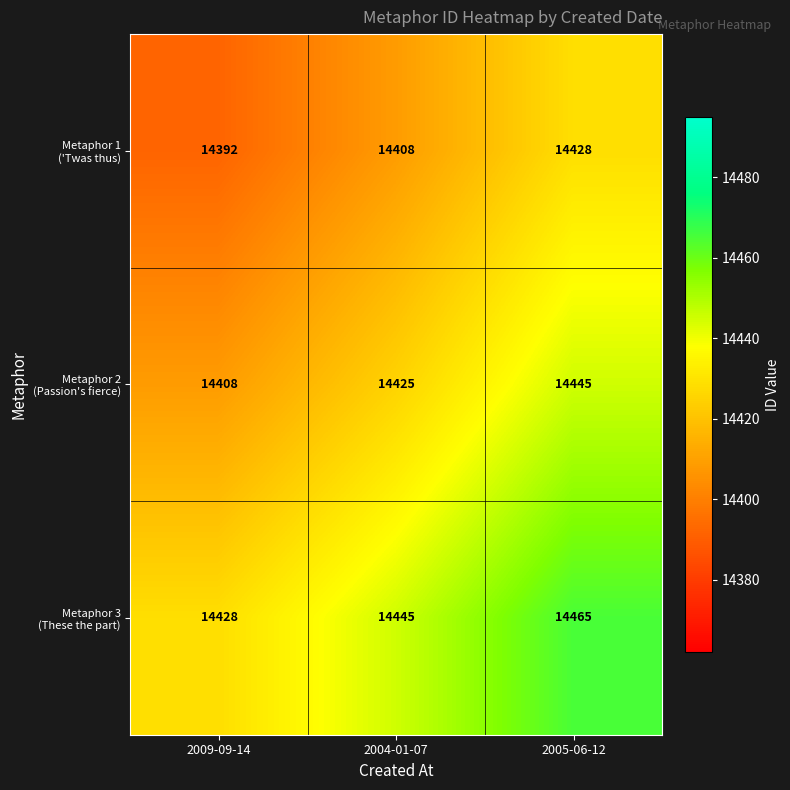

What is the difference between the highest and lowest values at 2004-01-07?

37